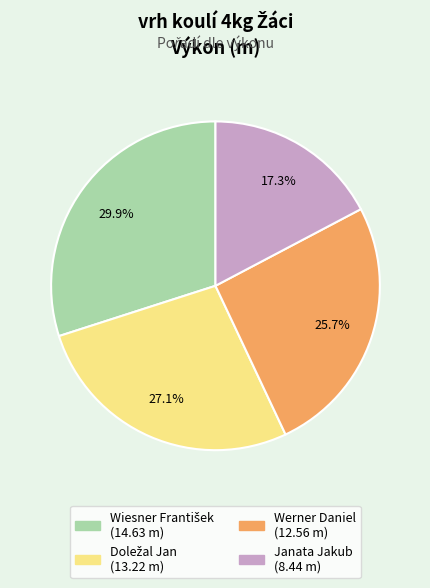

How many segments does this pie chart have?

4